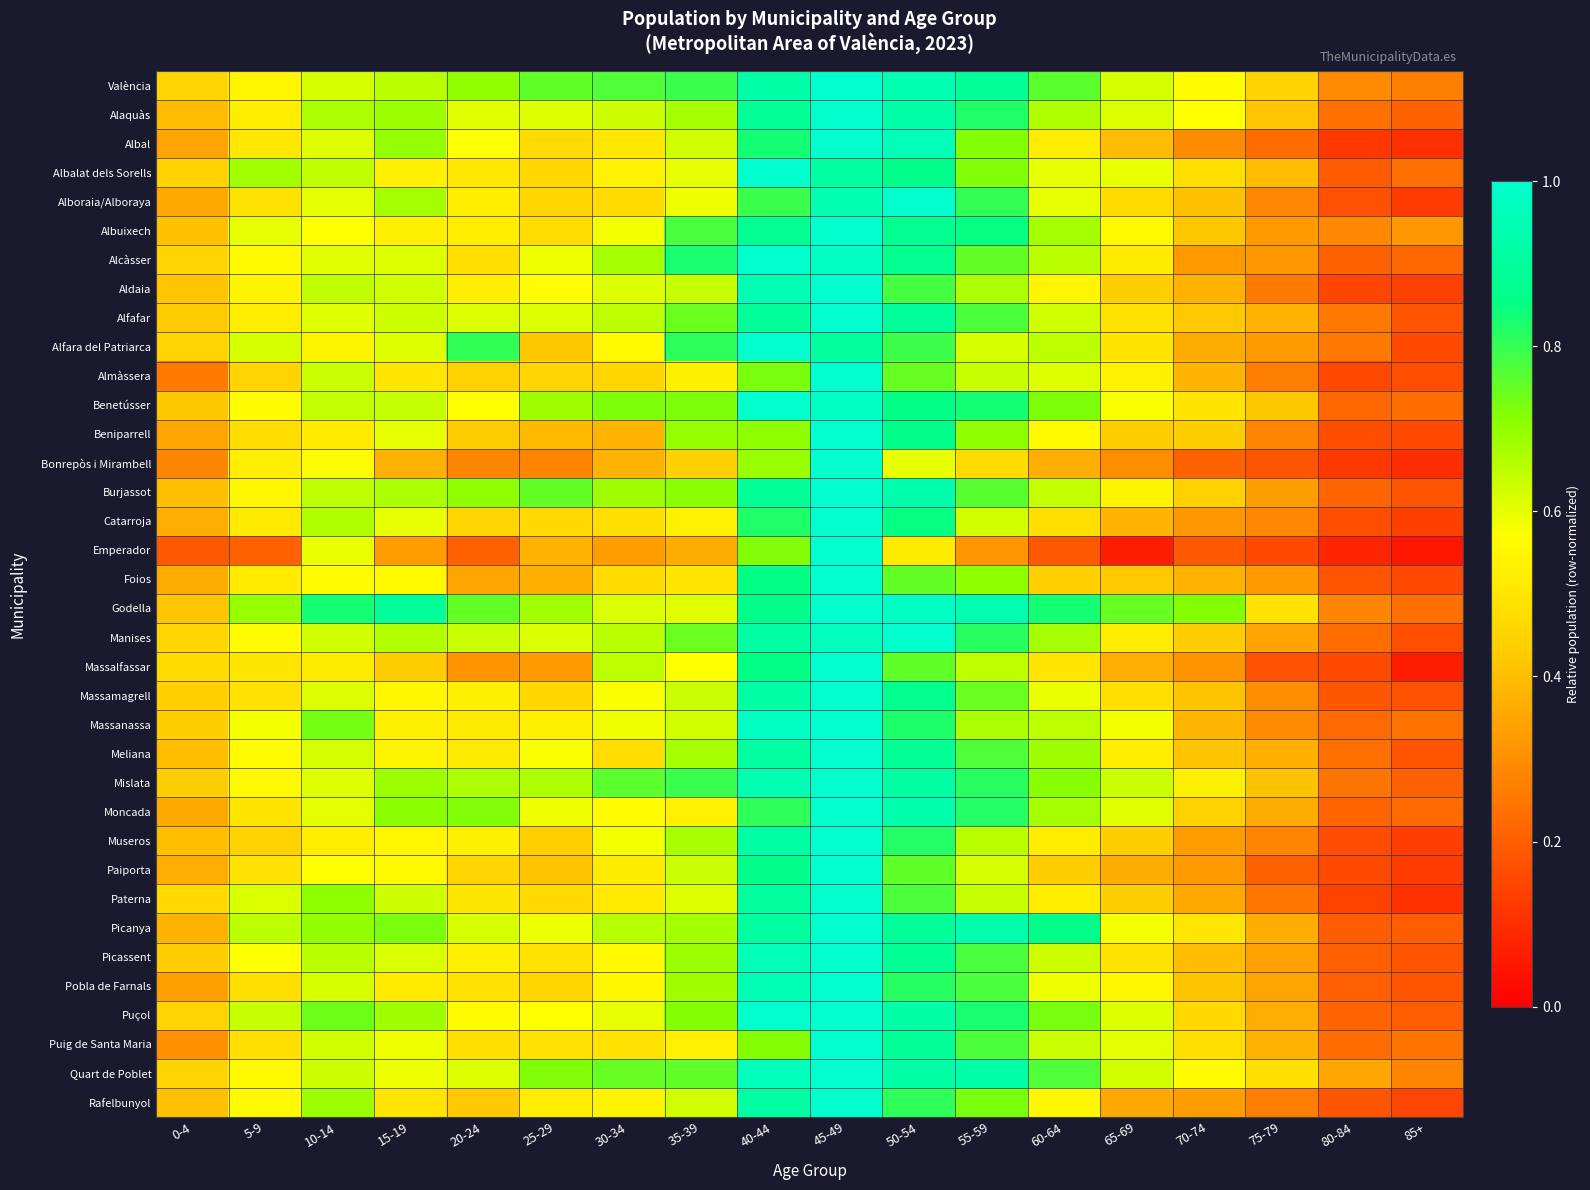

Reading left to right, list all the values displayed in this chart.

València: 0-4=0.5	5-9=0.5	10-14=0.6	15-19=0.7	20-24=0.7	25-29=0.8	30-34=0.8	35-39=0.8	40-44=0.9	45-49=1.0	50-54=0.9	55-59=0.9	60-64=0.8	65-69=0.6	70-74=0.6	75-79=0.4	80-84=0.3	85+=0.3
Alaquàs: 0-4=0.4	5-9=0.5	10-14=0.7	15-19=0.7	20-24=0.6	25-29=0.6	30-34=0.6	35-39=0.7	40-44=0.9	45-49=1.0	50-54=0.9	55-59=0.8	60-64=0.7	65-69=0.6	70-74=0.6	75-79=0.4	80-84=0.2	85+=0.2
Albal: 0-4=0.3	5-9=0.5	10-14=0.6	15-19=0.7	20-24=0.6	25-29=0.5	30-34=0.5	35-39=0.6	40-44=0.8	45-49=1.0	50-54=1.0	55-59=0.7	60-64=0.5	65-69=0.4	70-74=0.3	75-79=0.2	80-84=0.1	85+=0.1
Albalat dels Sorells: 0-4=0.4	5-9=0.7	10-14=0.6	15-19=0.5	20-24=0.5	25-29=0.5	30-34=0.5	35-39=0.6	40-44=1.0	45-49=0.9	50-54=0.9	55-59=0.7	60-64=0.6	65-69=0.6	70-74=0.5	75-79=0.4	80-84=0.2	85+=0.2
Alboraia/Alboraya: 0-4=0.4	5-9=0.5	10-14=0.6	15-19=0.7	20-24=0.5	25-29=0.5	30-34=0.5	35-39=0.6	40-44=0.8	45-49=0.9	50-54=1.0	55-59=0.8	60-64=0.6	65-69=0.5	70-74=0.4	75-79=0.3	80-84=0.2	85+=0.1
Albuixech: 0-4=0.4	5-9=0.6	10-14=0.6	15-19=0.5	20-24=0.5	25-29=0.5	30-34=0.6	35-39=0.8	40-44=0.9	45-49=1.0	50-54=0.9	55-59=0.8	60-64=0.7	65-69=0.6	70-74=0.4	75-79=0.3	80-84=0.3	85+=0.3
Alcàsser: 0-4=0.5	5-9=0.6	10-14=0.6	15-19=0.6	20-24=0.5	25-29=0.6	30-34=0.7	35-39=0.8	40-44=1.0	45-49=1.0	50-54=0.9	55-59=0.8	60-64=0.7	65-69=0.5	70-74=0.3	75-79=0.3	80-84=0.2	85+=0.2
Aldaia: 0-4=0.4	5-9=0.5	10-14=0.6	15-19=0.6	20-24=0.5	25-29=0.6	30-34=0.6	35-39=0.6	40-44=0.9	45-49=1.0	50-54=0.8	55-59=0.7	60-64=0.5	65-69=0.4	70-74=0.4	75-79=0.3	80-84=0.1	85+=0.1
Alfafar: 0-4=0.4	5-9=0.5	10-14=0.6	15-19=0.6	20-24=0.6	25-29=0.6	30-34=0.7	35-39=0.7	40-44=0.9	45-49=1.0	50-54=0.9	55-59=0.8	60-64=0.6	65-69=0.5	70-74=0.4	75-79=0.4	80-84=0.3	85+=0.2
Alfara del Patriarca: 0-4=0.5	5-9=0.6	10-14=0.5	15-19=0.6	20-24=0.8	25-29=0.4	30-34=0.6	35-39=0.8	40-44=1.0	45-49=0.9	50-54=0.8	55-59=0.6	60-64=0.6	65-69=0.5	70-74=0.4	75-79=0.3	80-84=0.3	85+=0.2
Almàssera: 0-4=0.3	5-9=0.5	10-14=0.6	15-19=0.5	20-24=0.4	25-29=0.5	30-34=0.5	35-39=0.5	40-44=0.7	45-49=1.0	50-54=0.7	55-59=0.6	60-64=0.6	65-69=0.5	70-74=0.4	75-79=0.3	80-84=0.2	85+=0.2
Benetússer: 0-4=0.4	5-9=0.6	10-14=0.6	15-19=0.6	20-24=0.6	25-29=0.7	30-34=0.7	35-39=0.7	40-44=1.0	45-49=1.0	50-54=0.9	55-59=0.8	60-64=0.7	65-69=0.6	70-74=0.5	75-79=0.4	80-84=0.2	85+=0.2
Beniparrell: 0-4=0.3	5-9=0.5	10-14=0.5	15-19=0.6	20-24=0.4	25-29=0.4	30-34=0.4	35-39=0.7	40-44=0.7	45-49=1.0	50-54=0.9	55-59=0.7	60-64=0.6	65-69=0.4	70-74=0.4	75-79=0.3	80-84=0.2	85+=0.2
Bonrepòs i Mirambell: 0-4=0.3	5-9=0.5	10-14=0.6	15-19=0.4	20-24=0.3	25-29=0.3	30-34=0.4	35-39=0.4	40-44=0.7	45-49=1.0	50-54=0.6	55-59=0.5	60-64=0.4	65-69=0.3	70-74=0.2	75-79=0.2	80-84=0.1	85+=0.1
Burjassot: 0-4=0.4	5-9=0.5	10-14=0.6	15-19=0.7	20-24=0.7	25-29=0.8	30-34=0.7	35-39=0.7	40-44=0.9	45-49=1.0	50-54=0.9	55-59=0.8	60-64=0.6	65-69=0.5	70-74=0.4	75-79=0.3	80-84=0.2	85+=0.2
Catarroja: 0-4=0.4	5-9=0.5	10-14=0.7	15-19=0.6	20-24=0.5	25-29=0.5	30-34=0.5	35-39=0.5	40-44=0.8	45-49=1.0	50-54=0.8	55-59=0.6	60-64=0.5	65-69=0.4	70-74=0.3	75-79=0.3	80-84=0.2	85+=0.1
Emperador: 0-4=0.2	5-9=0.2	10-14=0.6	15-19=0.3	20-24=0.2	25-29=0.4	30-34=0.3	35-39=0.4	40-44=0.7	45-49=1.0	50-54=0.5	55-59=0.3	60-64=0.2	65-69=0.1	70-74=0.2	75-79=0.2	80-84=0.1	85+=0.0
Foios: 0-4=0.4	5-9=0.5	10-14=0.6	15-19=0.6	20-24=0.3	25-29=0.4	30-34=0.5	35-39=0.5	40-44=0.9	45-49=1.0	50-54=0.8	55-59=0.7	60-64=0.4	65-69=0.4	70-74=0.4	75-79=0.3	80-84=0.2	85+=0.2
Godella: 0-4=0.4	5-9=0.7	10-14=0.8	15-19=0.9	20-24=0.8	25-29=0.7	30-34=0.6	35-39=0.6	40-44=0.9	45-49=1.0	50-54=1.0	55-59=0.9	60-64=0.8	65-69=0.7	70-74=0.7	75-79=0.5	80-84=0.3	85+=0.2
Manises: 0-4=0.5	5-9=0.6	10-14=0.6	15-19=0.7	20-24=0.6	25-29=0.6	30-34=0.7	35-39=0.7	40-44=0.9	45-49=1.0	50-54=1.0	55-59=0.8	60-64=0.7	65-69=0.5	70-74=0.4	75-79=0.3	80-84=0.2	85+=0.2
Massalfassar: 0-4=0.5	5-9=0.5	10-14=0.5	15-19=0.4	20-24=0.3	25-29=0.3	30-34=0.6	35-39=0.6	40-44=0.9	45-49=1.0	50-54=0.8	55-59=0.6	60-64=0.5	65-69=0.4	70-74=0.3	75-79=0.2	80-84=0.2	85+=0.1
Massamagrell: 0-4=0.4	5-9=0.5	10-14=0.6	15-19=0.5	20-24=0.5	25-29=0.5	30-34=0.6	35-39=0.6	40-44=0.9	45-49=1.0	50-54=0.9	55-59=0.7	60-64=0.6	65-69=0.5	70-74=0.4	75-79=0.3	80-84=0.2	85+=0.2
Massanassa: 0-4=0.4	5-9=0.6	10-14=0.7	15-19=0.5	20-24=0.5	25-29=0.5	30-34=0.6	35-39=0.6	40-44=1.0	45-49=1.0	50-54=0.8	55-59=0.7	60-64=0.6	65-69=0.6	70-74=0.4	75-79=0.3	80-84=0.2	85+=0.2
Meliana: 0-4=0.4	5-9=0.6	10-14=0.6	15-19=0.5	20-24=0.5	25-29=0.6	30-34=0.5	35-39=0.7	40-44=0.9	45-49=1.0	50-54=0.9	55-59=0.8	60-64=0.7	65-69=0.5	70-74=0.4	75-79=0.4	80-84=0.2	85+=0.2
Mislata: 0-4=0.4	5-9=0.6	10-14=0.6	15-19=0.7	20-24=0.7	25-29=0.7	30-34=0.8	35-39=0.8	40-44=0.9	45-49=1.0	50-54=0.9	55-59=0.8	60-64=0.7	65-69=0.6	70-74=0.5	75-79=0.4	80-84=0.2	85+=0.2
Moncada: 0-4=0.4	5-9=0.5	10-14=0.6	15-19=0.7	20-24=0.7	25-29=0.6	30-34=0.6	35-39=0.5	40-44=0.8	45-49=1.0	50-54=0.9	55-59=0.8	60-64=0.7	65-69=0.6	70-74=0.4	75-79=0.4	80-84=0.2	85+=0.2
Museros: 0-4=0.4	5-9=0.4	10-14=0.5	15-19=0.5	20-24=0.5	25-29=0.4	30-34=0.6	35-39=0.7	40-44=0.9	45-49=1.0	50-54=0.8	55-59=0.7	60-64=0.5	65-69=0.4	70-74=0.3	75-79=0.3	80-84=0.2	85+=0.1
Paiporta: 0-4=0.4	5-9=0.5	10-14=0.6	15-19=0.6	20-24=0.5	25-29=0.4	30-34=0.5	35-39=0.6	40-44=0.9	45-49=1.0	50-54=0.8	55-59=0.6	60-64=0.4	65-69=0.4	70-74=0.3	75-79=0.2	80-84=0.2	85+=0.1
Paterna: 0-4=0.5	5-9=0.6	10-14=0.7	15-19=0.6	20-24=0.5	25-29=0.5	30-34=0.5	35-39=0.6	40-44=0.9	45-49=1.0	50-54=0.8	55-59=0.6	60-64=0.5	65-69=0.4	70-74=0.4	75-79=0.2	80-84=0.1	85+=0.1
Picanya: 0-4=0.4	5-9=0.7	10-14=0.7	15-19=0.7	20-24=0.6	25-29=0.6	30-34=0.7	35-39=0.7	40-44=0.9	45-49=1.0	50-54=0.9	55-59=0.9	60-64=0.9	65-69=0.6	70-74=0.5	75-79=0.4	80-84=0.2	85+=0.2
Picassent: 0-4=0.4	5-9=0.6	10-14=0.7	15-19=0.6	20-24=0.5	25-29=0.5	30-34=0.6	35-39=0.7	40-44=1.0	45-49=1.0	50-54=0.9	55-59=0.8	60-64=0.6	65-69=0.5	70-74=0.4	75-79=0.3	80-84=0.2	85+=0.2
Pobla de Farnals: 0-4=0.3	5-9=0.5	10-14=0.6	15-19=0.5	20-24=0.5	25-29=0.5	30-34=0.5	35-39=0.7	40-44=0.9	45-49=1.0	50-54=0.8	55-59=0.8	60-64=0.6	65-69=0.5	70-74=0.4	75-79=0.3	80-84=0.2	85+=0.2
Puçol: 0-4=0.5	5-9=0.6	10-14=0.7	15-19=0.7	20-24=0.6	25-29=0.6	30-34=0.6	35-39=0.7	40-44=1.0	45-49=1.0	50-54=0.9	55-59=0.8	60-64=0.7	65-69=0.6	70-74=0.5	75-79=0.4	80-84=0.2	85+=0.2
Puig de Santa Maria: 0-4=0.3	5-9=0.5	10-14=0.6	15-19=0.6	20-24=0.5	25-29=0.5	30-34=0.5	35-39=0.5	40-44=0.7	45-49=1.0	50-54=0.9	55-59=0.8	60-64=0.6	65-69=0.6	70-74=0.5	75-79=0.4	80-84=0.2	85+=0.2
Quart de Poblet: 0-4=0.5	5-9=0.6	10-14=0.6	15-19=0.6	20-24=0.6	25-29=0.7	30-34=0.7	35-39=0.8	40-44=1.0	45-49=1.0	50-54=0.9	55-59=0.9	60-64=0.8	65-69=0.6	70-74=0.6	75-79=0.5	80-84=0.3	85+=0.3
Rafelbunyol: 0-4=0.4	5-9=0.6	10-14=0.7	15-19=0.5	20-24=0.4	25-29=0.5	30-34=0.5	35-39=0.6	40-44=0.9	45-49=1.0	50-54=0.8	55-59=0.7	60-64=0.5	65-69=0.4	70-74=0.3	75-79=0.3	80-84=0.2	85+=0.2